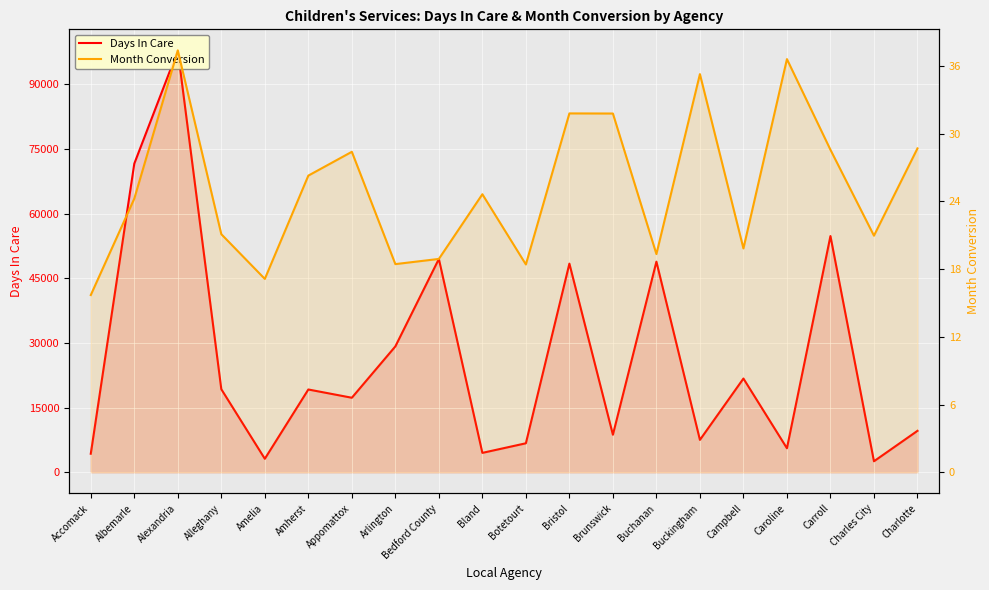

At Bedford County, list the series in order from largest to smallest.

Days In Care, Month Conversion